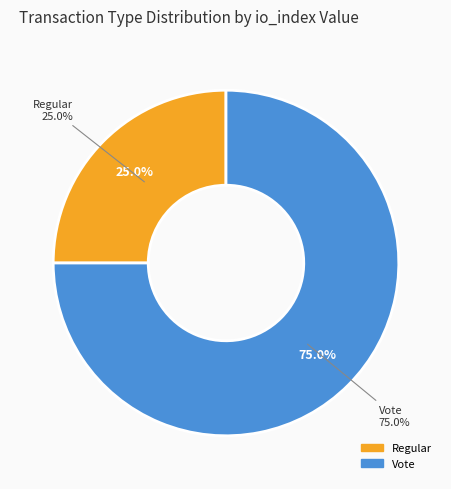

Rank the categories by value from highest to lowest.

Vote, Regular